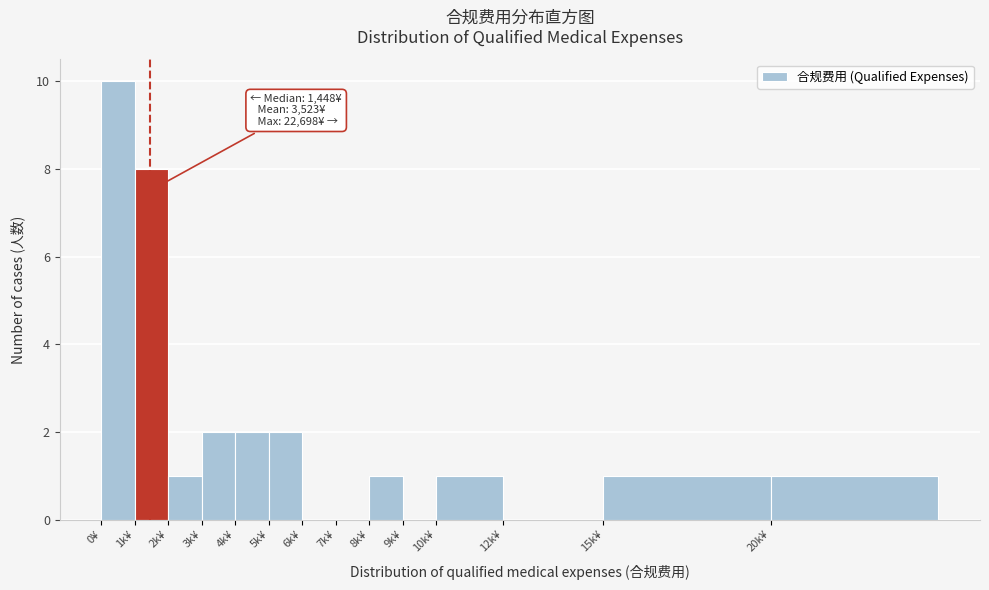

Reading left to right, extract all data points from this chart.

0¥=10	1k¥=8	2k¥=1	3k¥=2	4k¥=2	5k¥=2	6k¥=0	7k¥=0	8k¥=1	9k¥=0	10k¥=1	12k¥=0	15k¥=1	20k¥=1